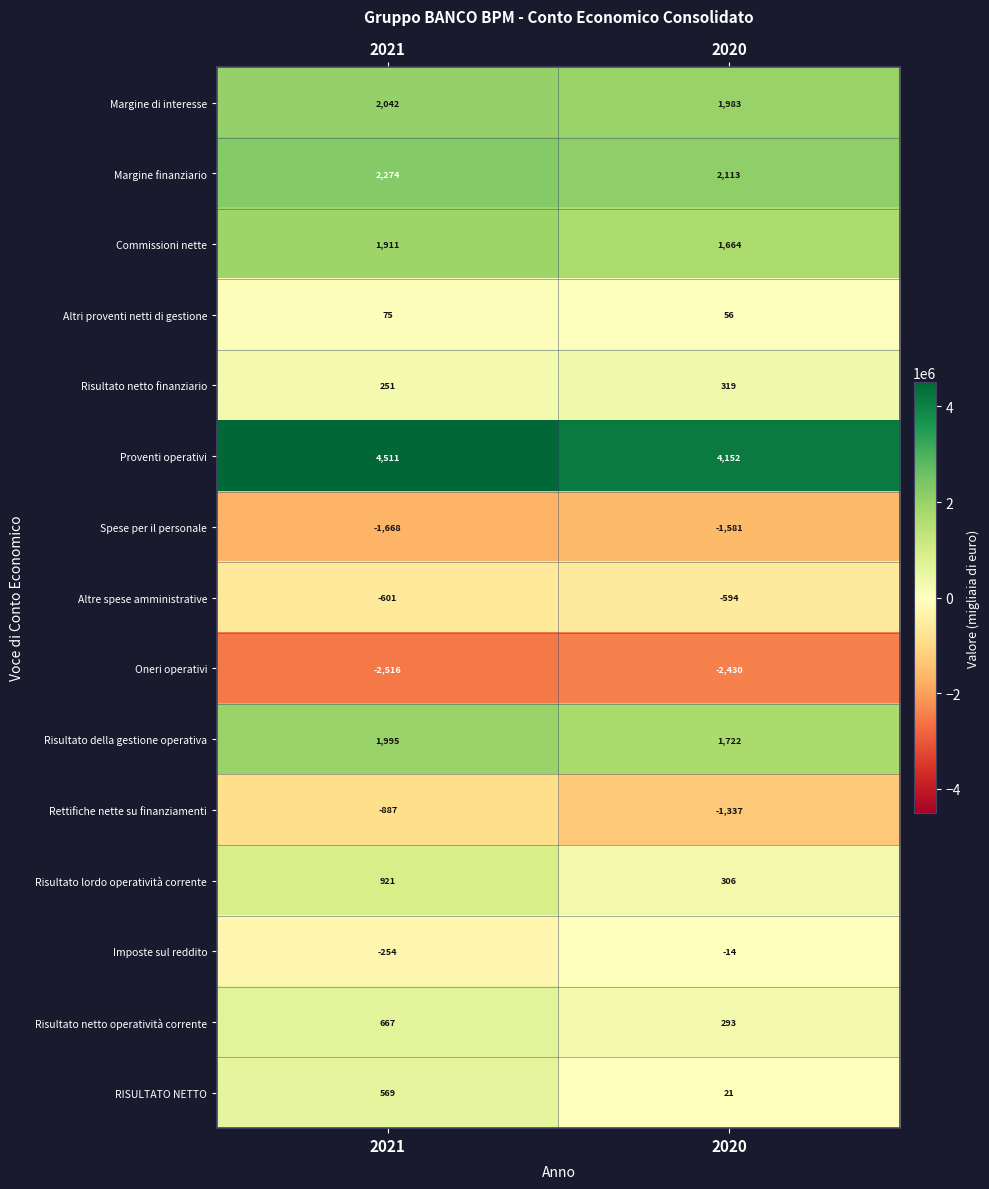

What is the total value across all series at 2021?

9289587